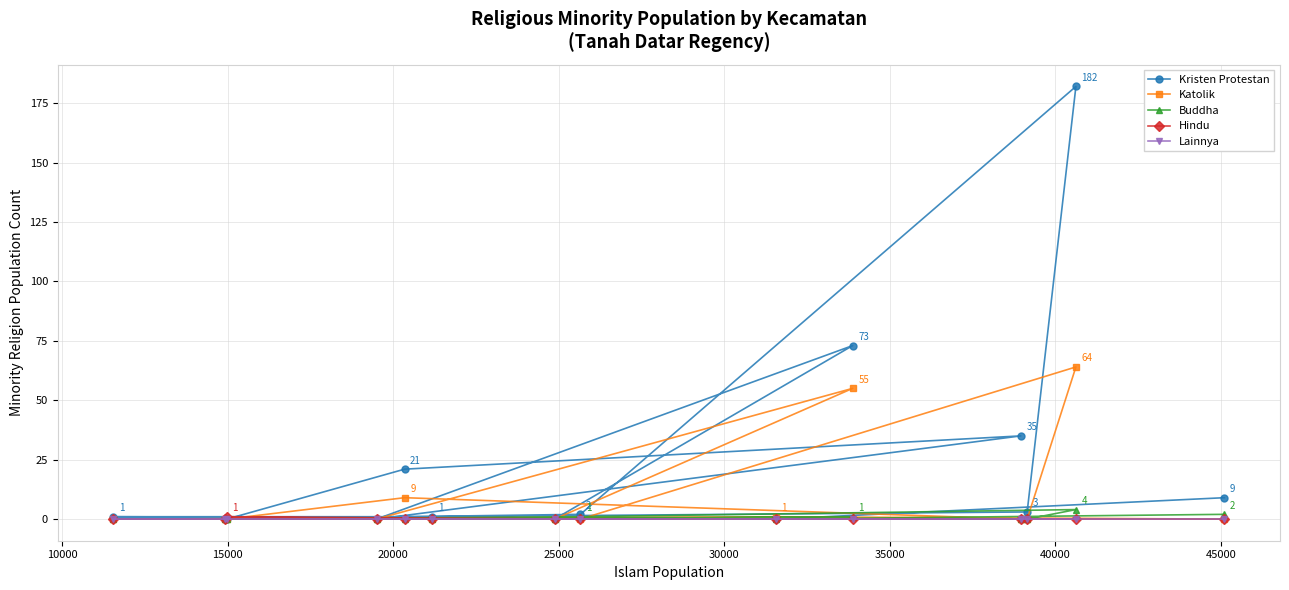

Which series has the largest range (max minus min)?

Kristen Protestan